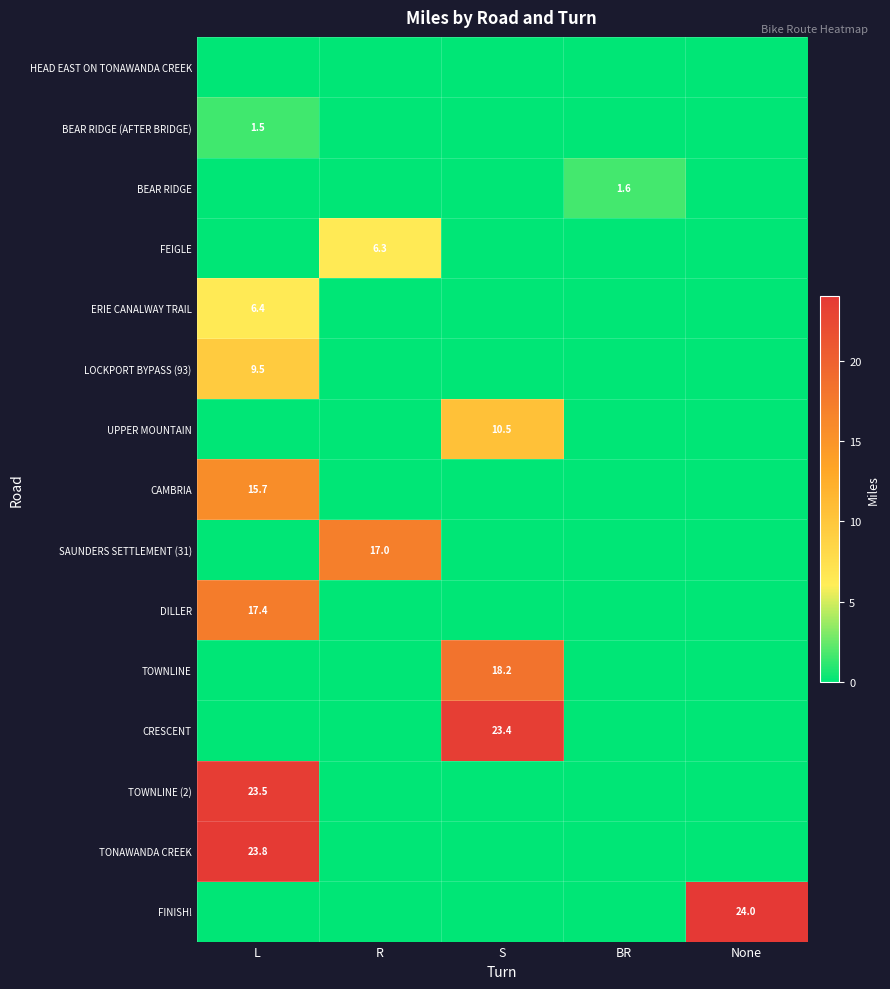

At which category is the sum across all series the highest?

L